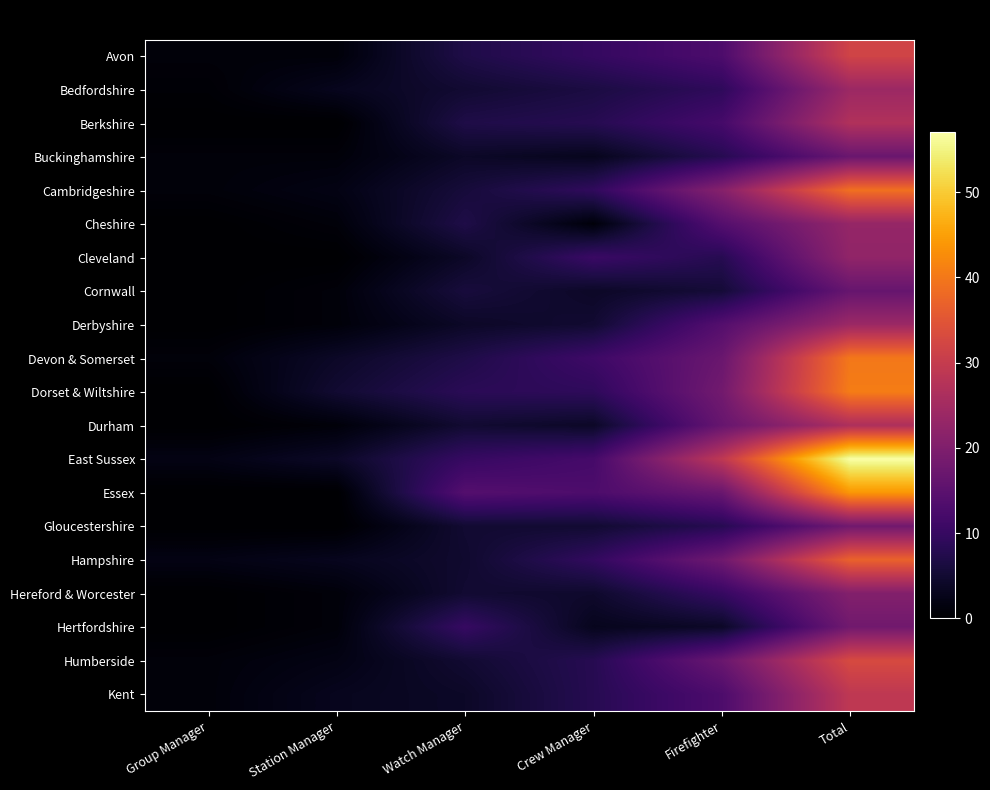

At which category is the sum across all series the highest?

Total